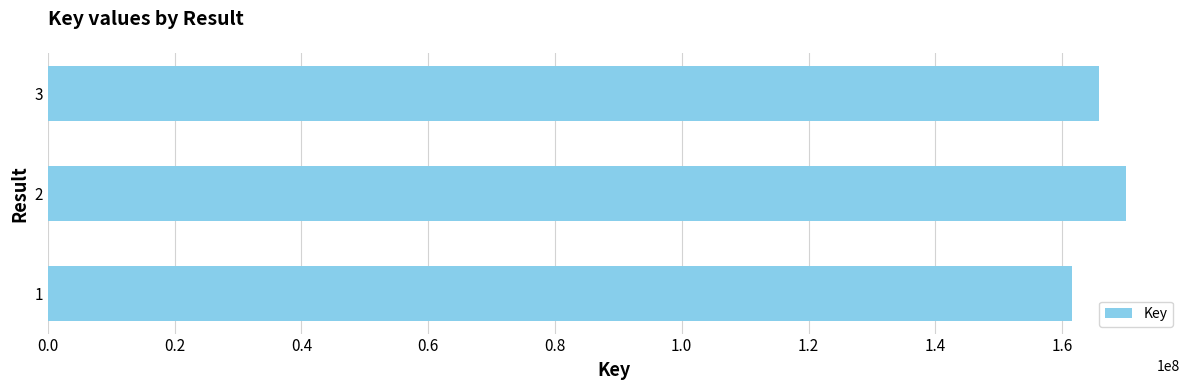

What is the change in value from 2 to 3?

-4256492